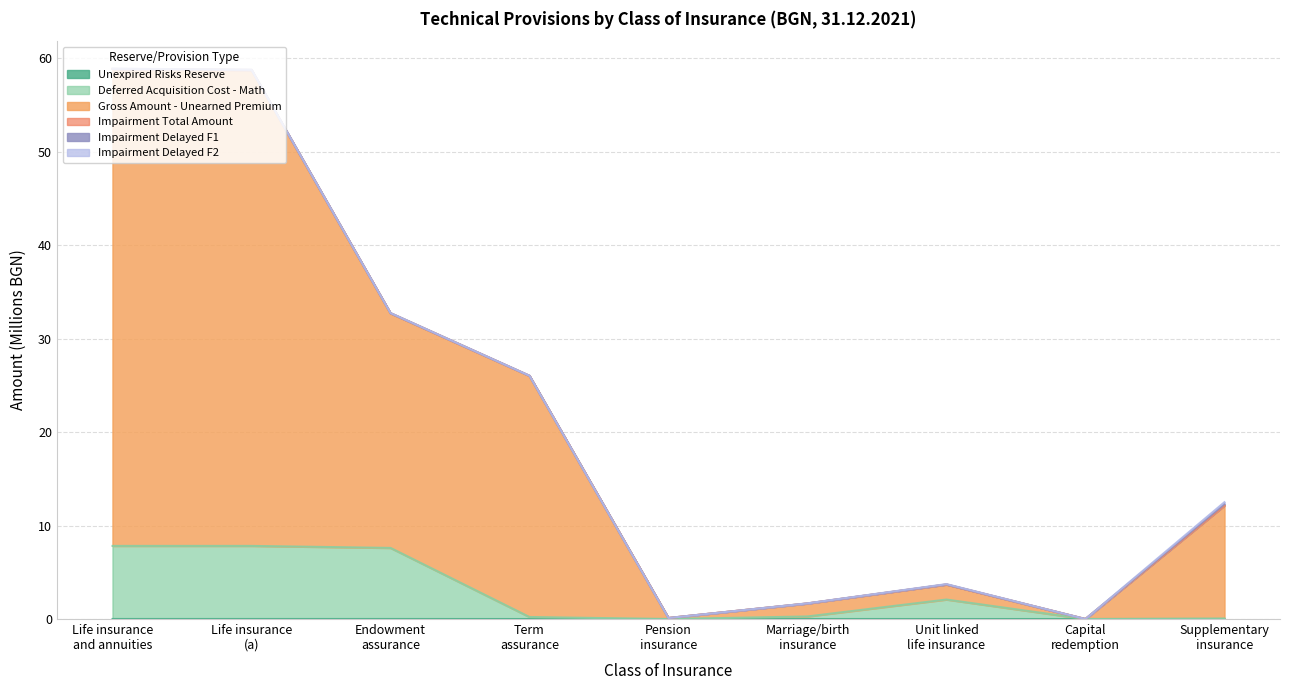

The Gross Amount - Unearned Premium (col_10) series shows 58.9 at Life insurance
and annuities. True or false?

True